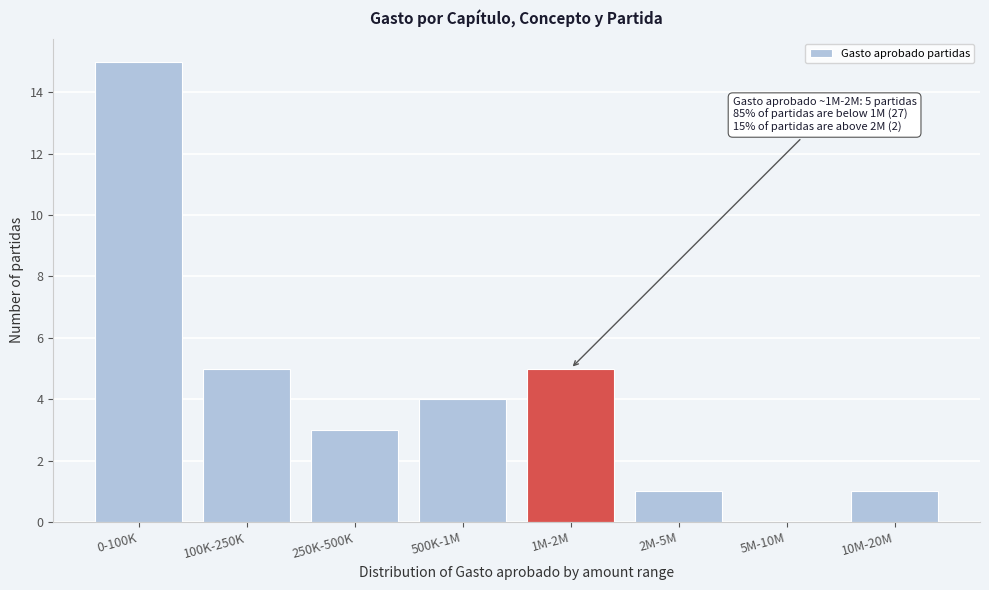

Reading right to left, transcribe all the data shown in this chart.

10M-20M=1	5M-10M=0	2M-5M=1	1M-2M=5	500K-1M=4	250K-500K=3	100K-250K=5	0-100K=15